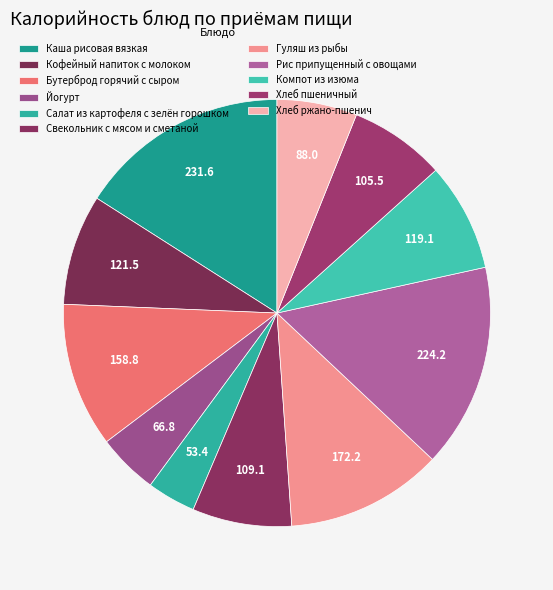

How many slices are in this pie chart?

11